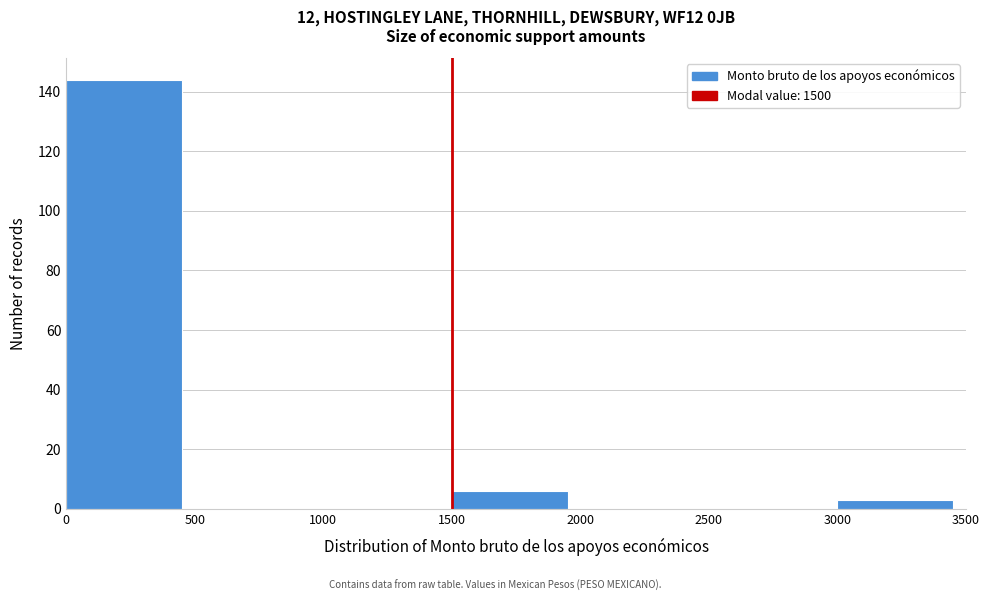

Reading left to right, transcribe this chart: for each bar, give the range it covers on the x-axis and its height. The values are not printed on the chart, so give them approximately, as read against the axis.

0 to 500: 144
500 to 1000: 0
1000 to 1500: 0
1500 to 2000: 6
2000 to 2500: 0
2500 to 3000: 0
3000 to 3500: 4